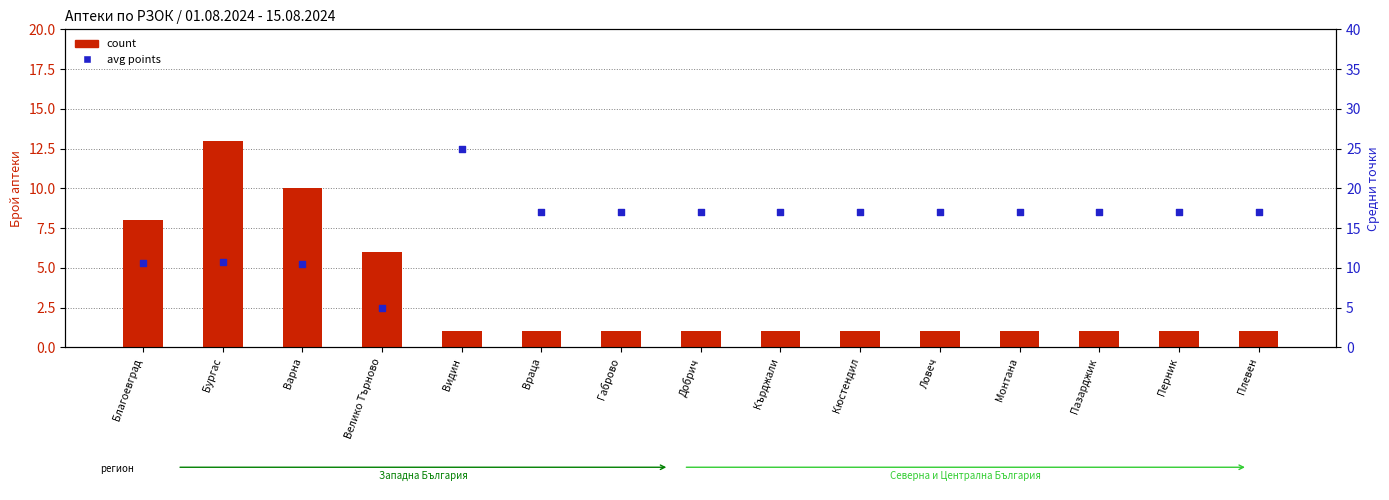

What are all the series names shown in the legend?

count, avg points